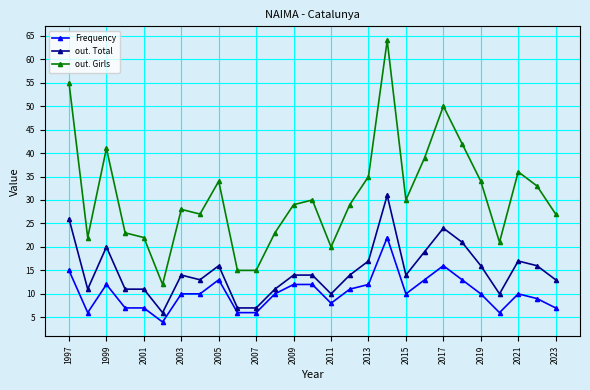

Which series has the largest total across all categories?

out. Girls